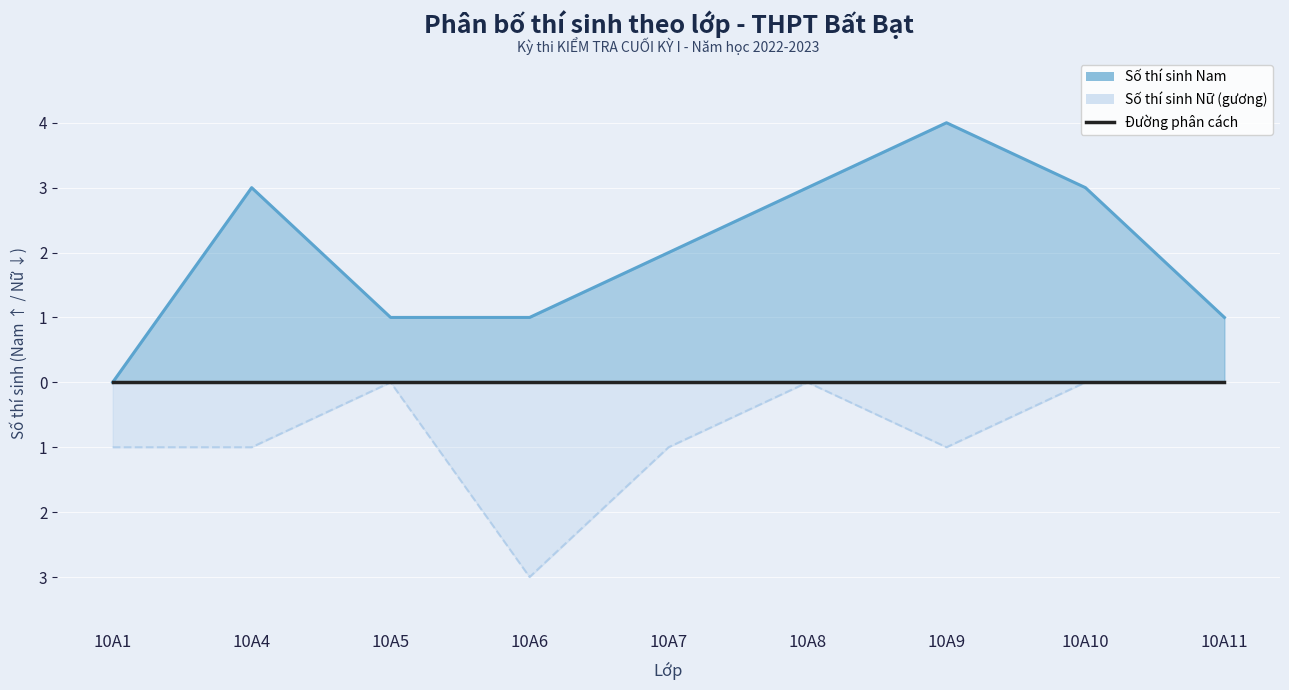

How many lines are shown in the chart?

2